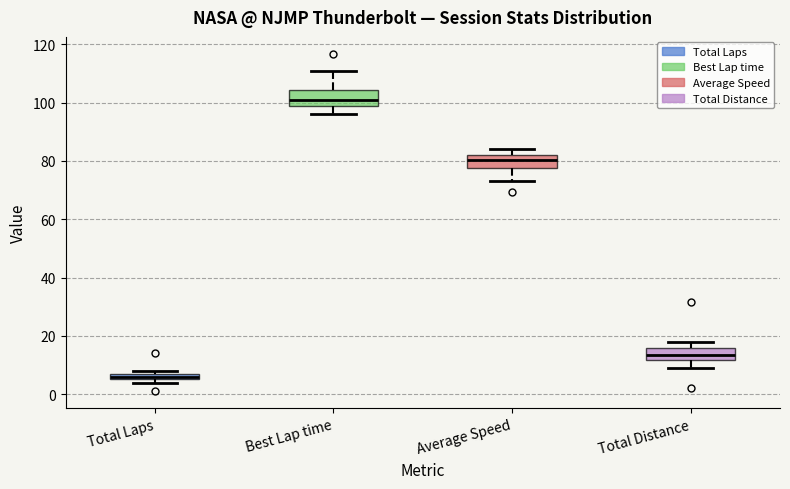

Which box's median line is the highest?

Best Lap time